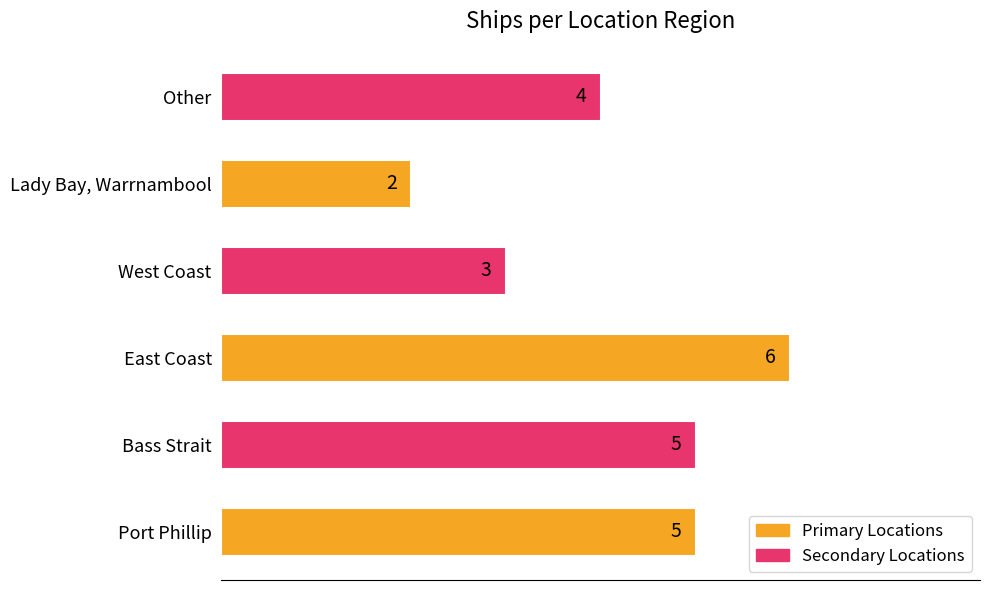

Is it true that the value at Bass Strait is 2?

False